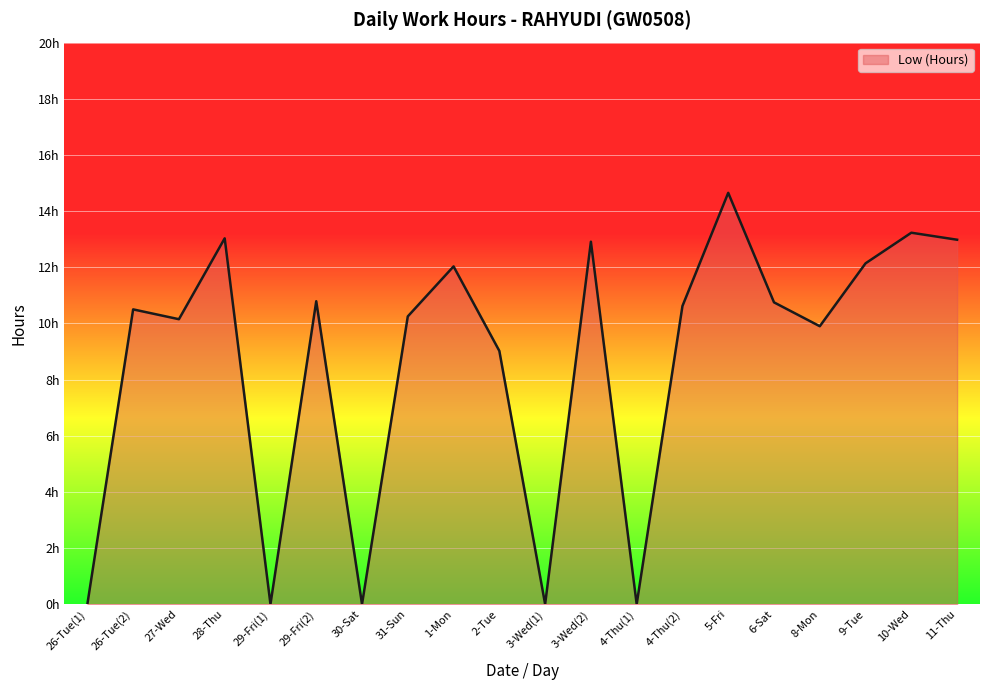

Does the chart display data point markers on the line(s)?

No